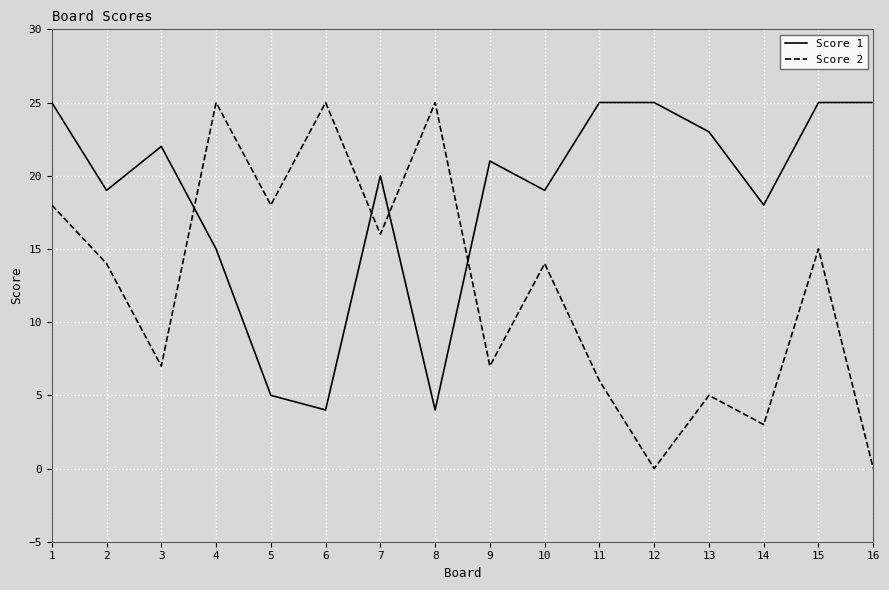

Reading left to right, what are all the values shown in this chart?

Score 1: 1=25	2=19	3=22	4=15	5=5	6=4	7=20	8=4	9=21	10=19	11=25	12=25	13=23	14=18	15=25	16=25
Score 2: 1=18	2=14	3=7	4=25	5=18	6=25	7=16	8=25	9=7	10=14	11=6	12=0	13=5	14=3	15=15	16=0